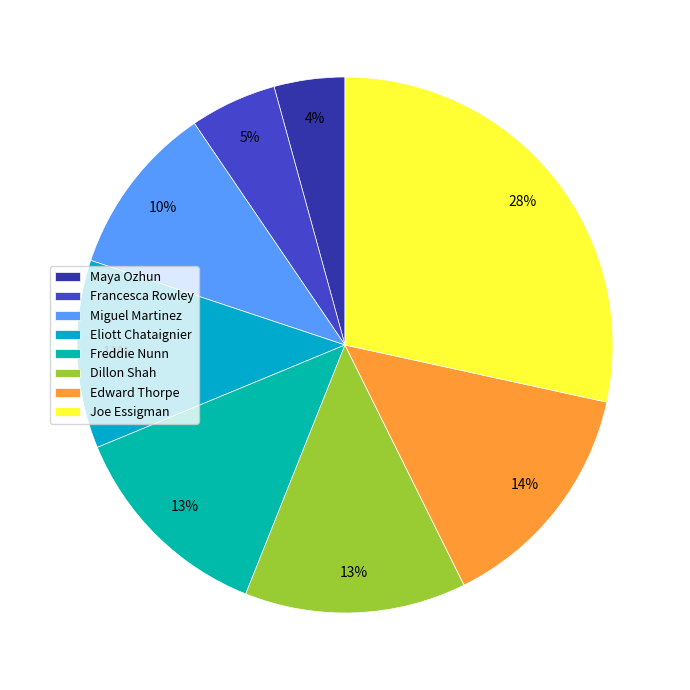

Which category has the smallest portion of the pie?

Maya Ozhun